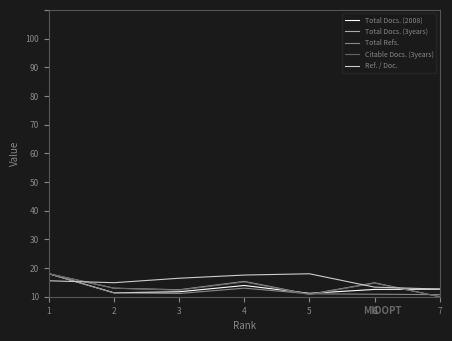

Rank the series at 3 from lowest to highest value.

Total Refs., Total Docs. (2008), Citable Docs. (3years), Total Docs. (3years), Ref. / Doc.